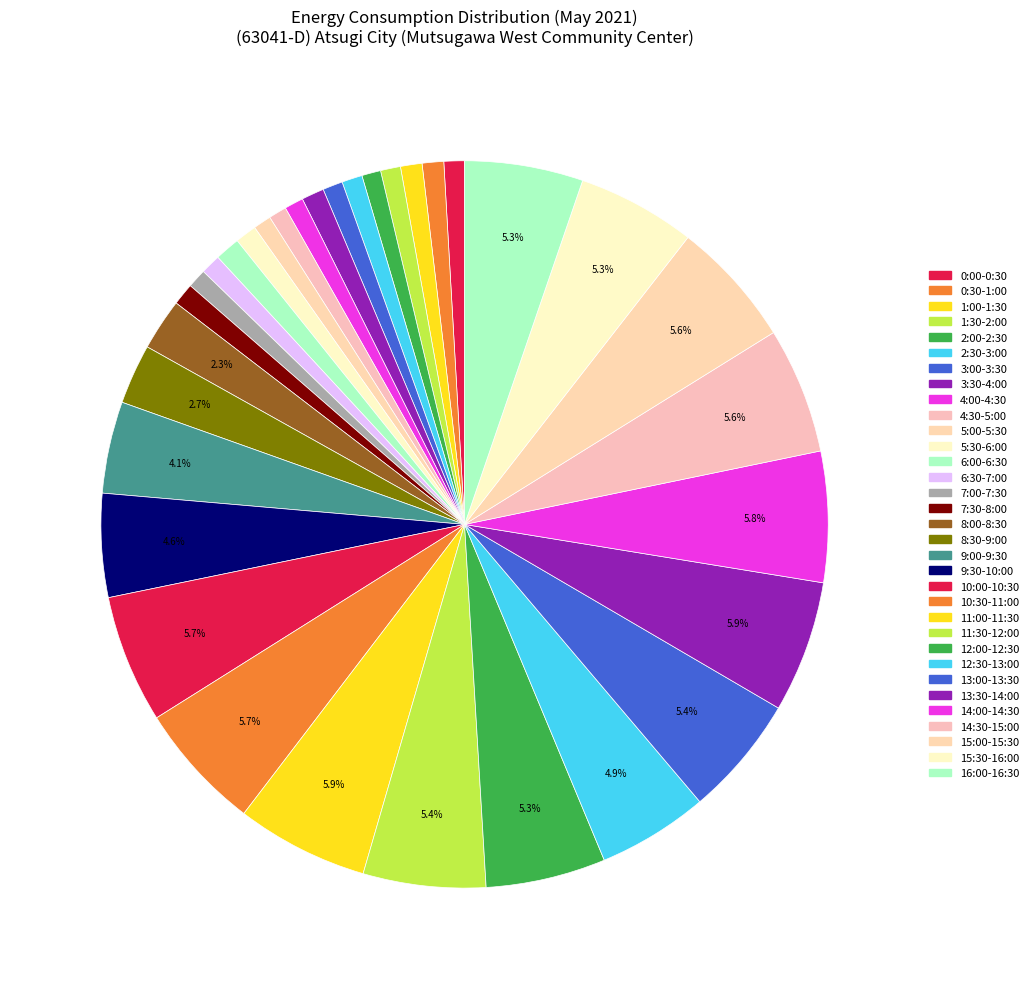

True or false: 3:30-4:00 accounts for 8% of the total.

False